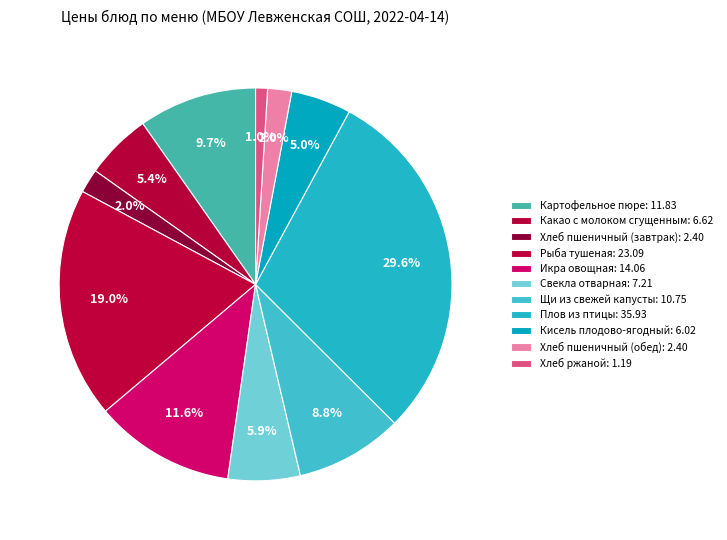

What is the ratio of the value at Рыба тушеная to the value at Хлеб пшеничный (завтрак)?

9.6